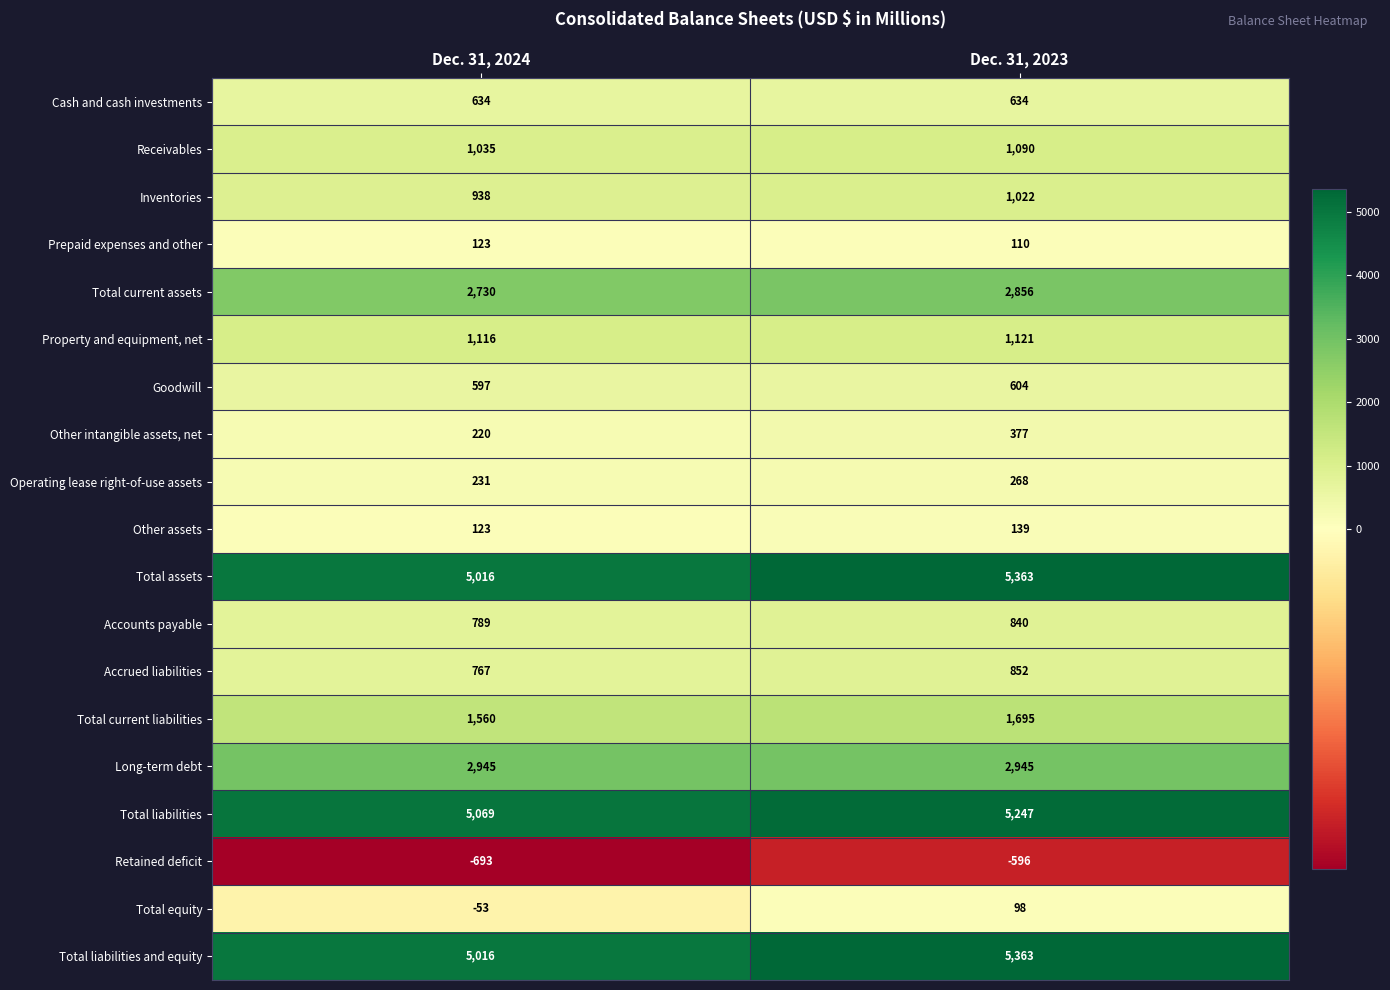

At which label is Property and equipment, net closest to 1118?

Dec. 31, 2024